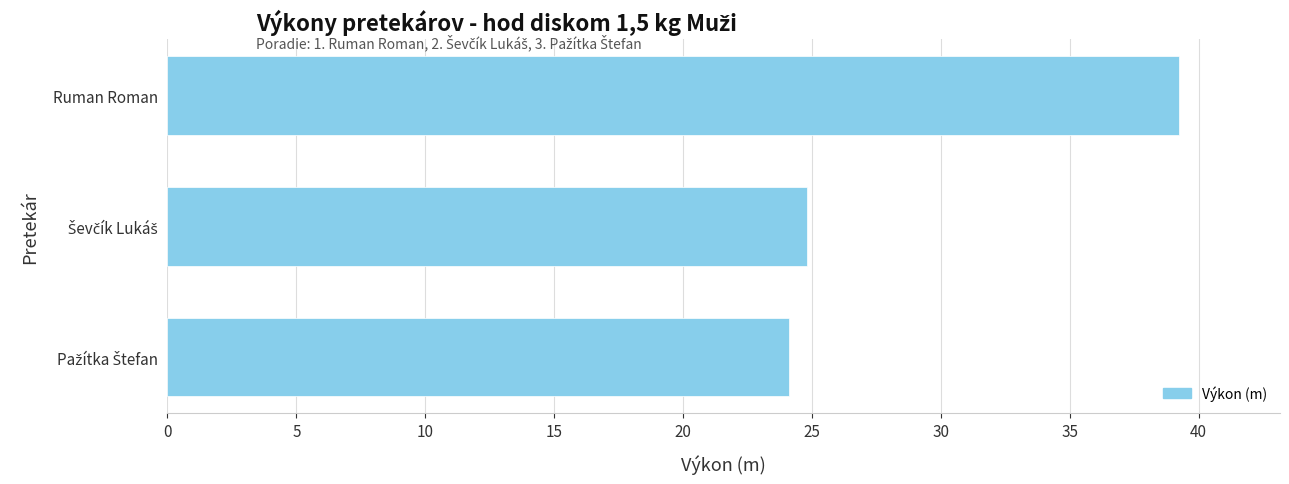

The chart shows a value of 20.5 at Ruman Roman. True or false?

False